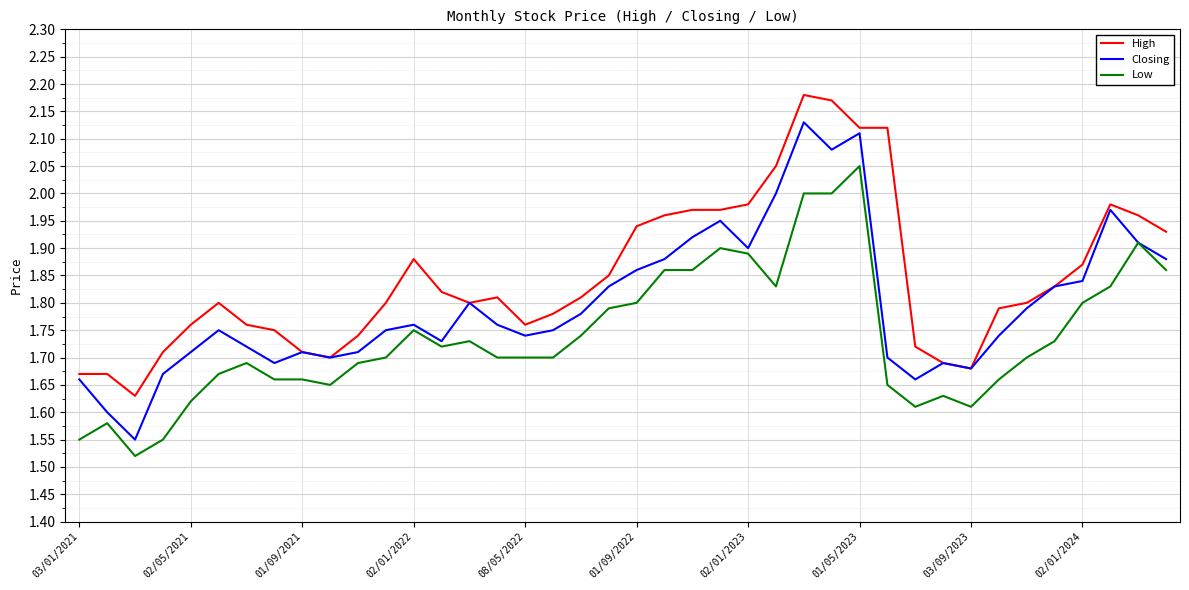

Which series has the largest total across all categories?

High